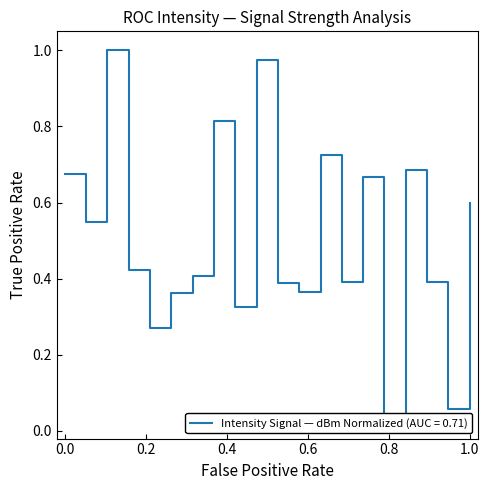

Reading left to right, extract all data points from this chart.

0.7	0.5	1.0	0.4	0.3	0.4	0.4	0.8	0.3	1.0	0.4	0.4	0.7	0.4	0.7	0.0	0.7	0.4	0.1	0.6